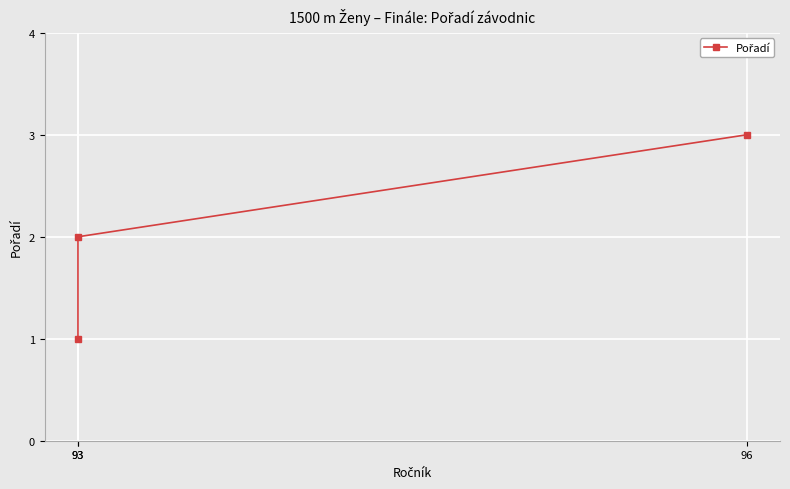

What is the average value?

2